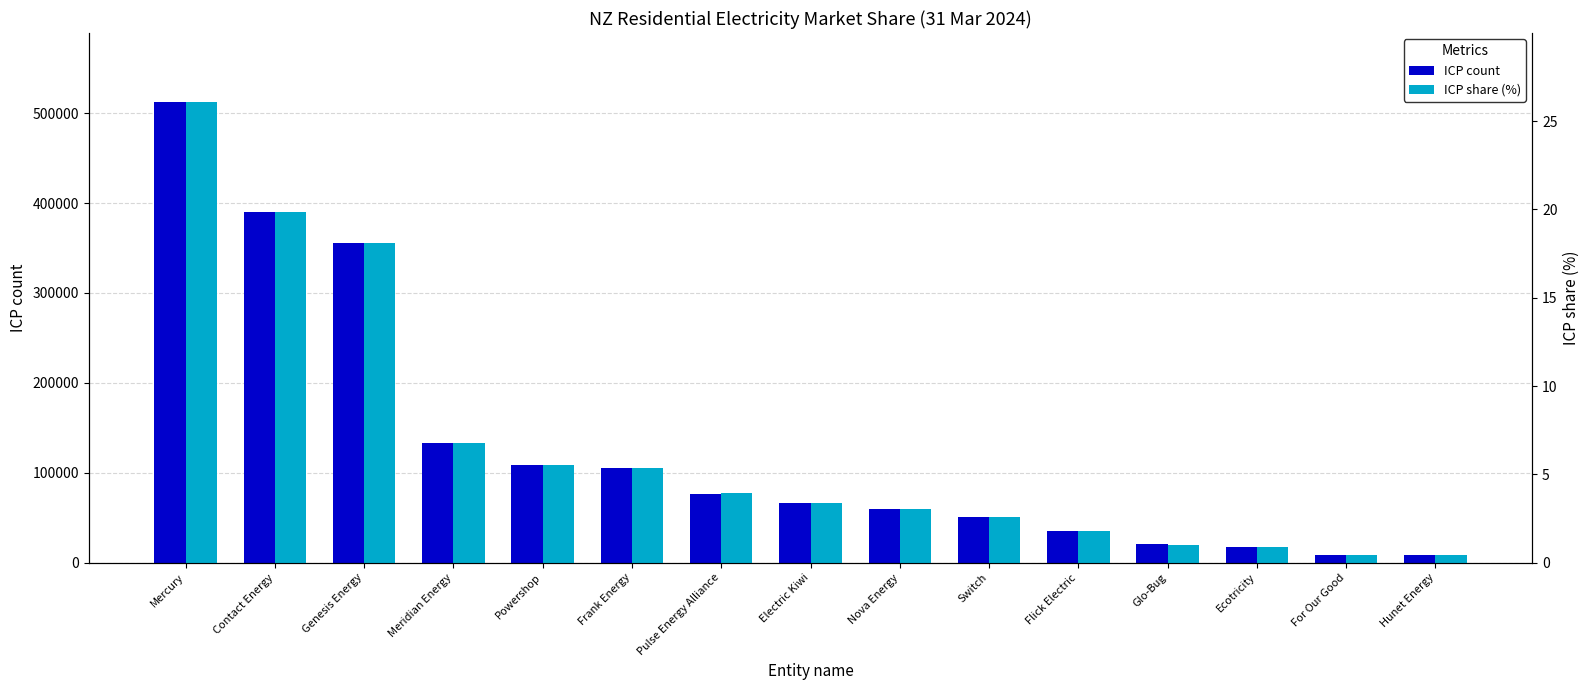

Which category has the highest value in the ICP share (%) series?

Mercury